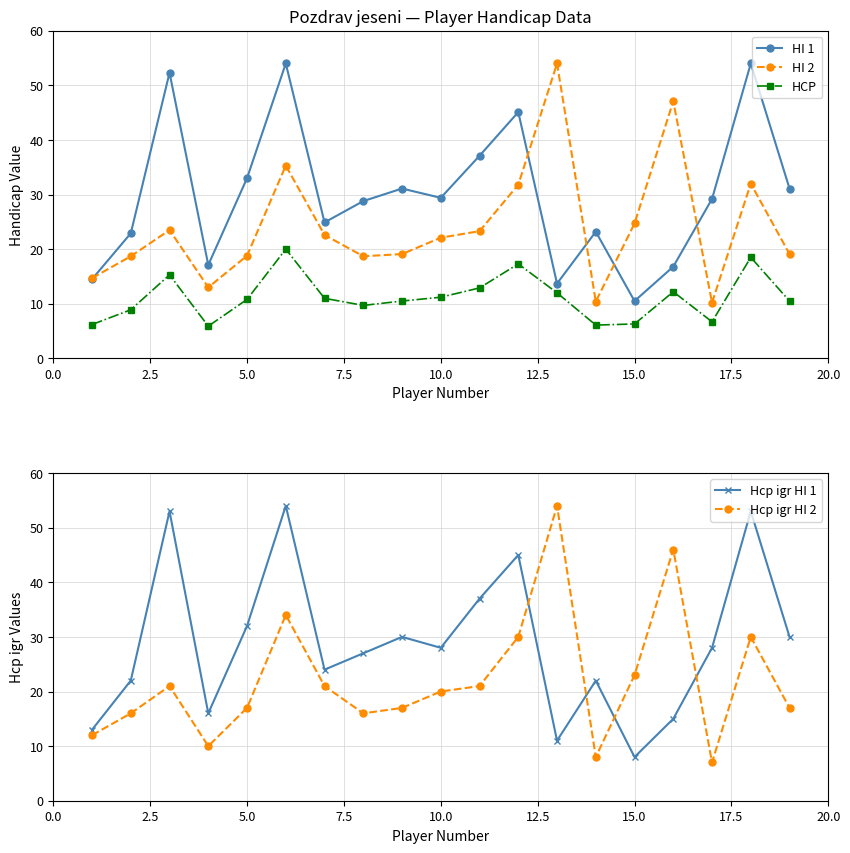

What is the minimum value for Hcp igr HI 2?

7